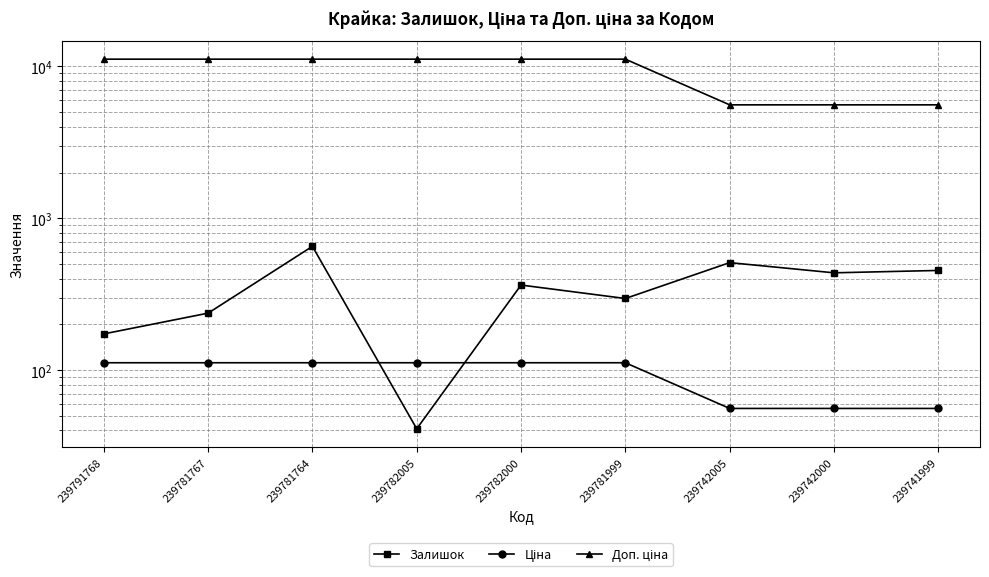

What is the difference between the highest and lowest values at 239782005?

11128.0